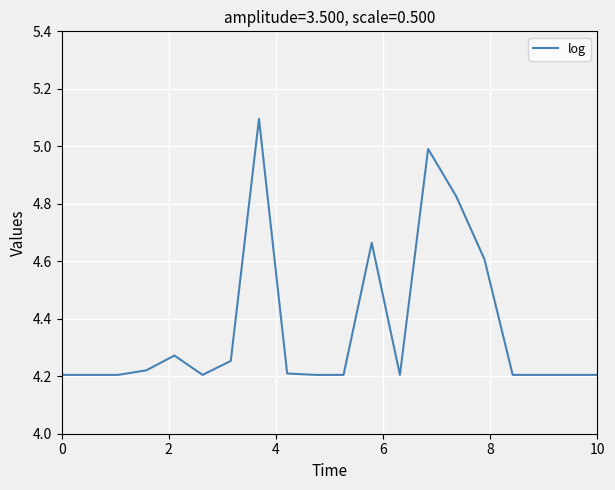

What is the maximum value shown in the chart?

5.1